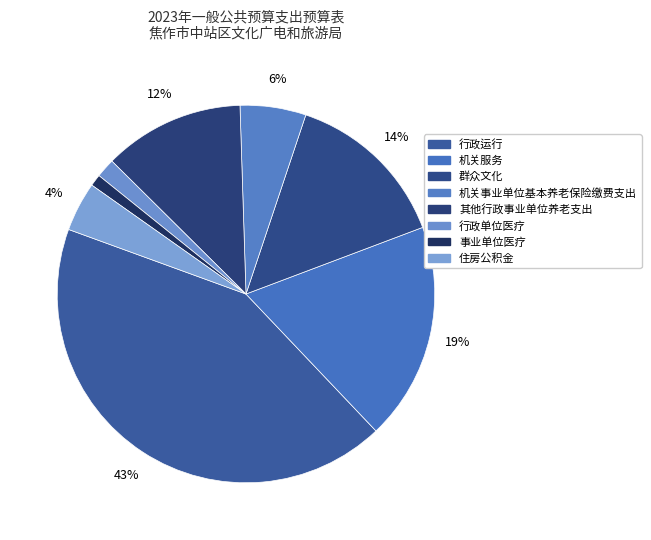

What percentage do 其他行政事业单位养老支出 and 行政单位医疗 together represent?

13.7%